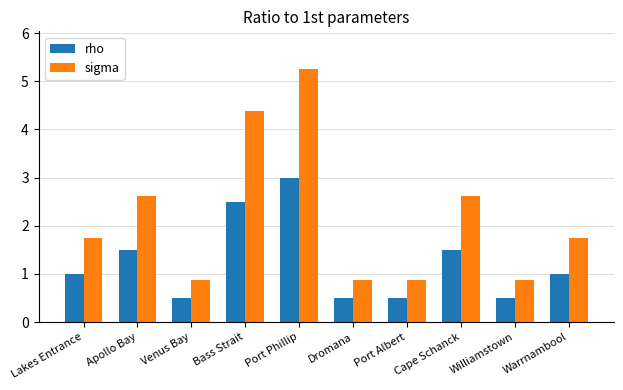

What is the label of the 8th bar from the left?

Cape Schanck